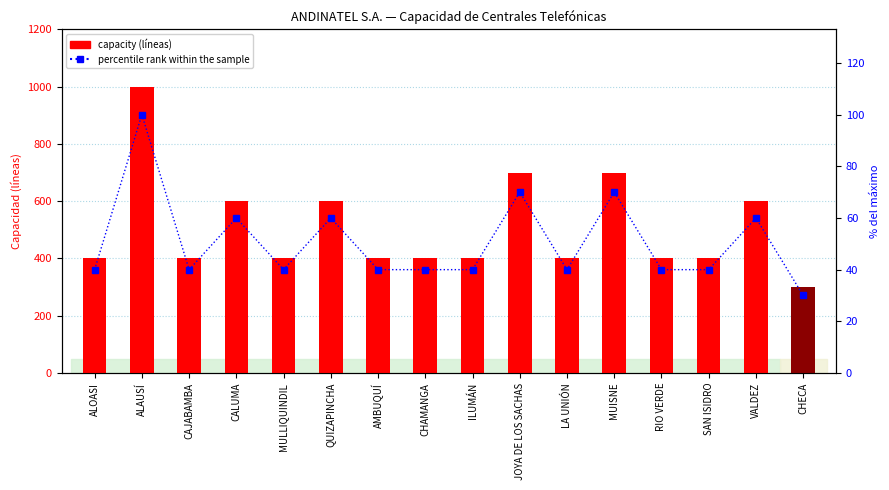

What is the maximum value shown in the chart?

100